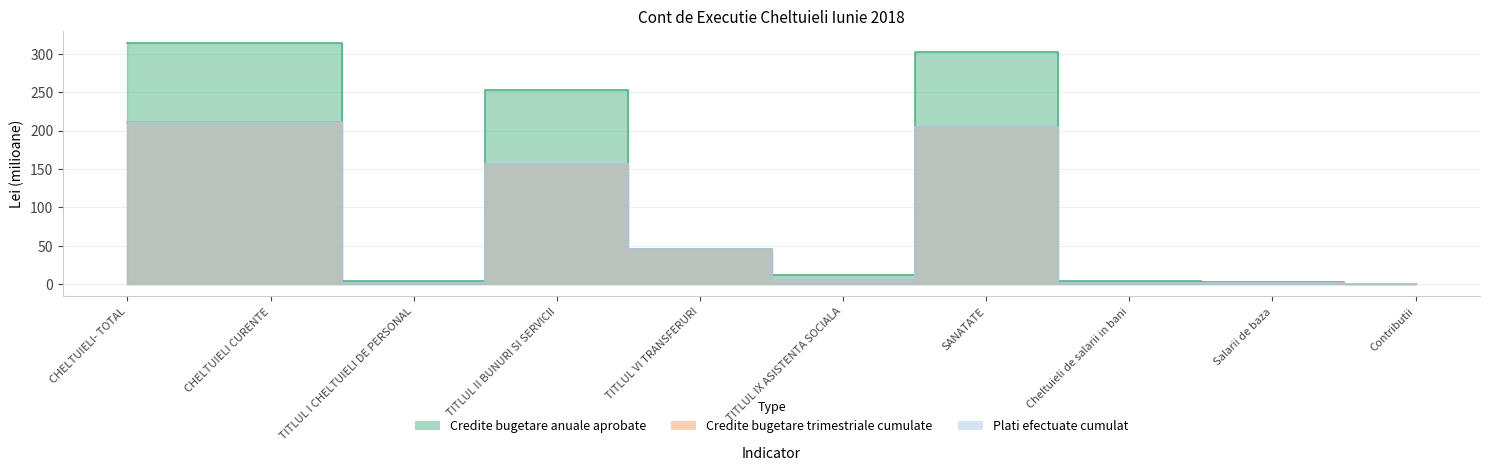

What is the difference between the second highest and second lowest values in the Plati efectuate cumulat series?

208.4